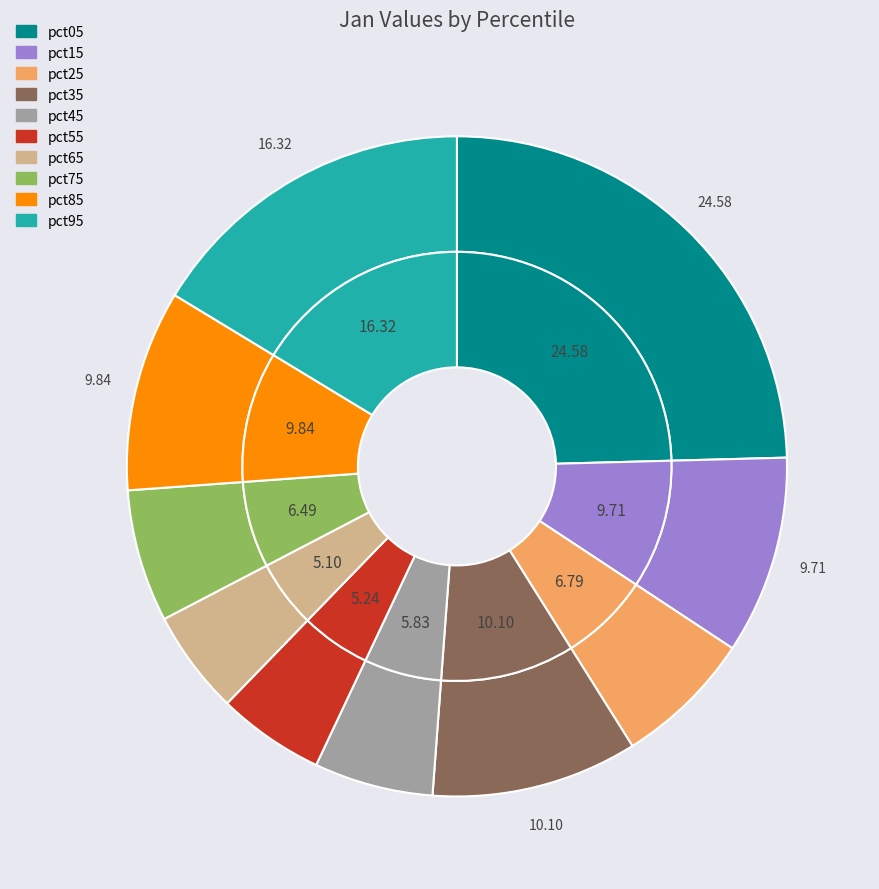

To the nearest percent, what is the average slice percentage?

10%